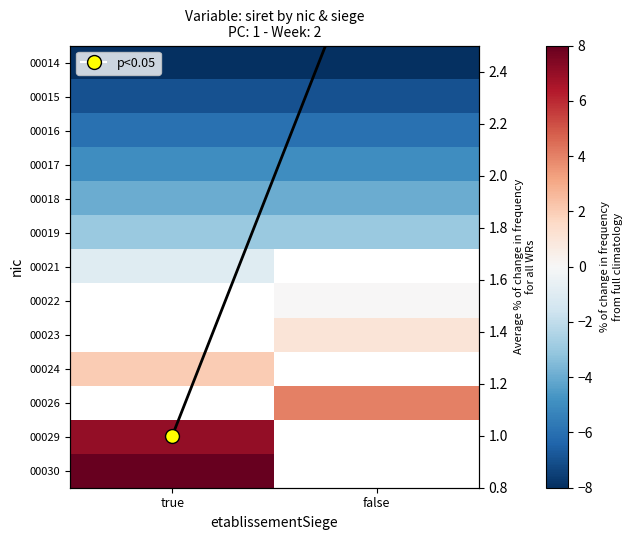

How many data points does each series have?

2